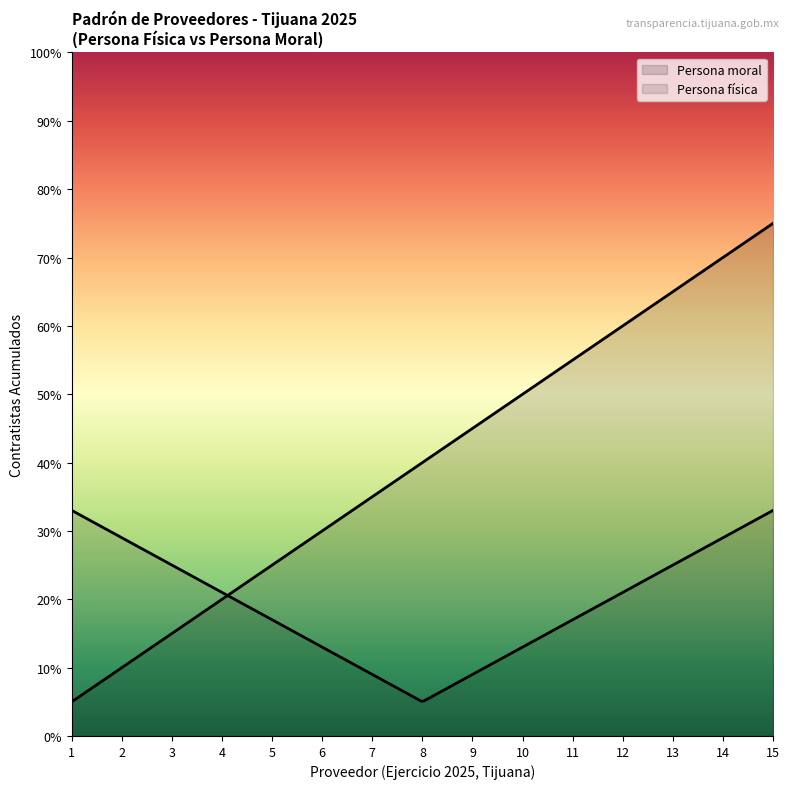

The Persona fisica series shows 4 at Tijuana 8. True or false?

False